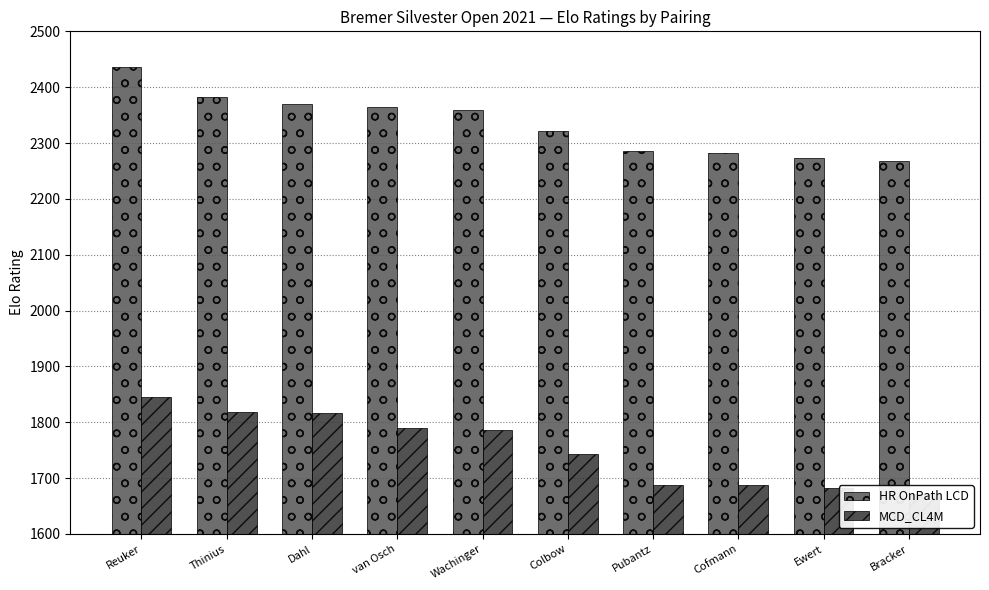

List the series in order of their overall mean, lowest first.

MCD_CL4M, HR OnPath LCD